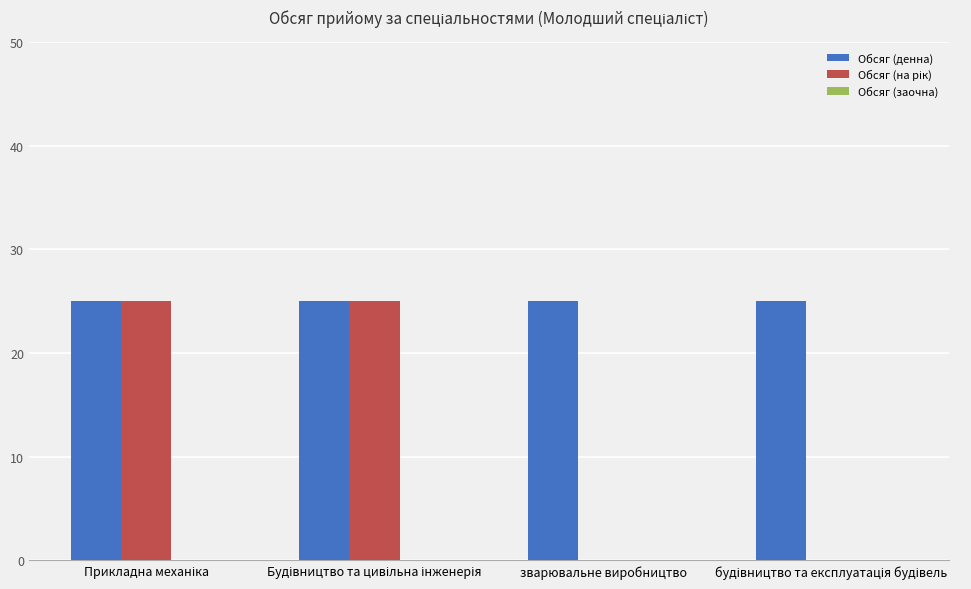

Which series has the largest total across all categories?

Обсяг (денна)